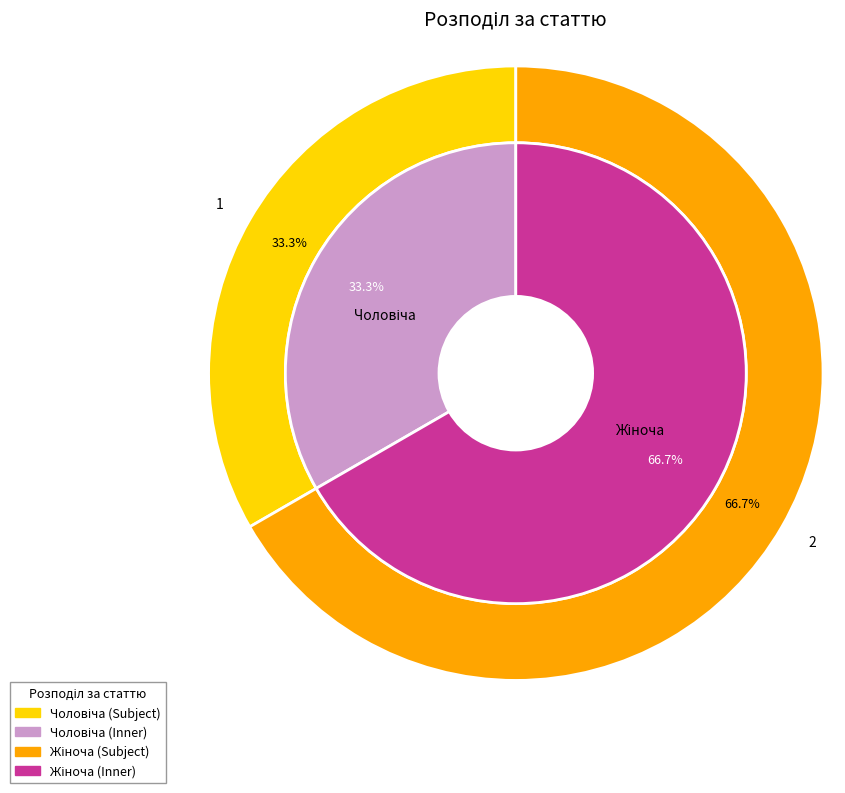

What percentage is the Жіноча slice, to the nearest percent?

67%